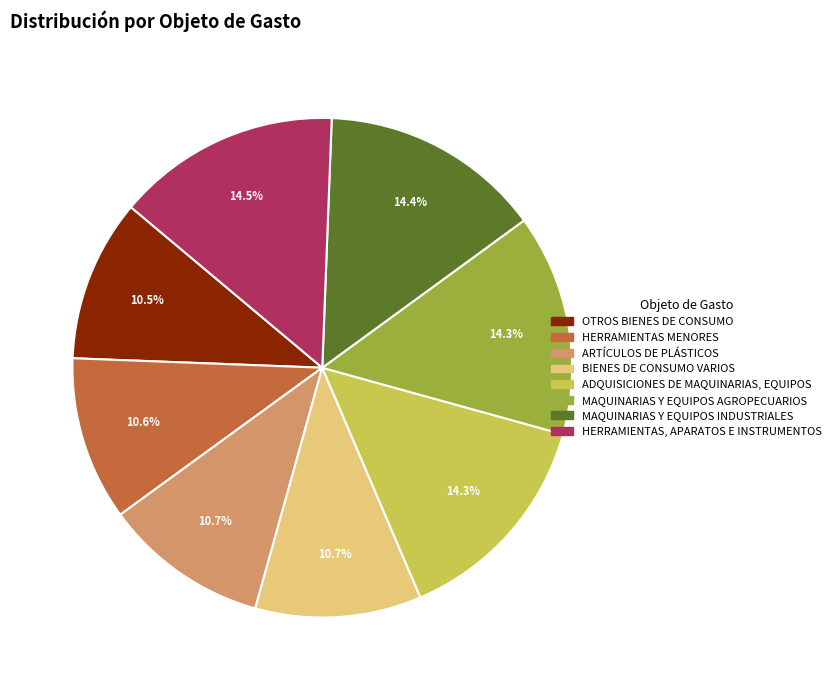

Which has a higher value, HERRAMIENTAS, APARATOS E INSTRUMENTOS or BIENES DE CONSUMO VARIOS?

HERRAMIENTAS, APARATOS E INSTRUMENTOS